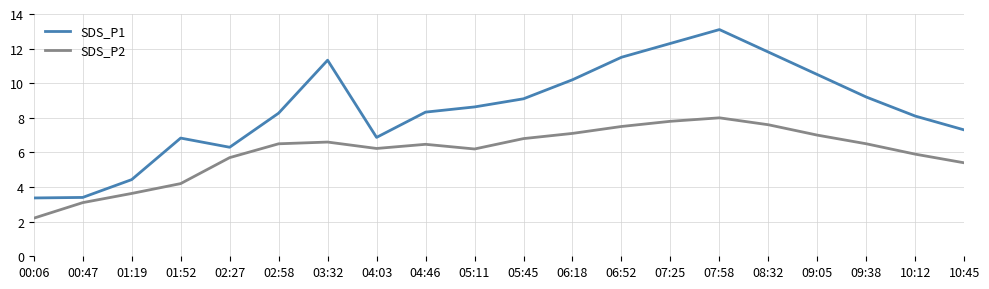

In SDS_P2, how many points are lower than both neighbors (excluding endpoints)?

2